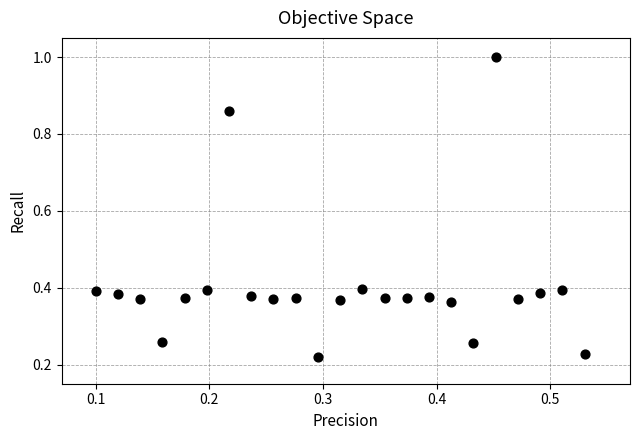

What is the range of Y values (max minus min)?

0.8